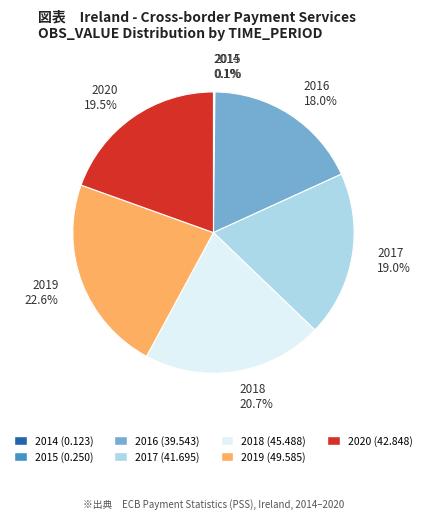

Is there a majority slice in this chart?

No